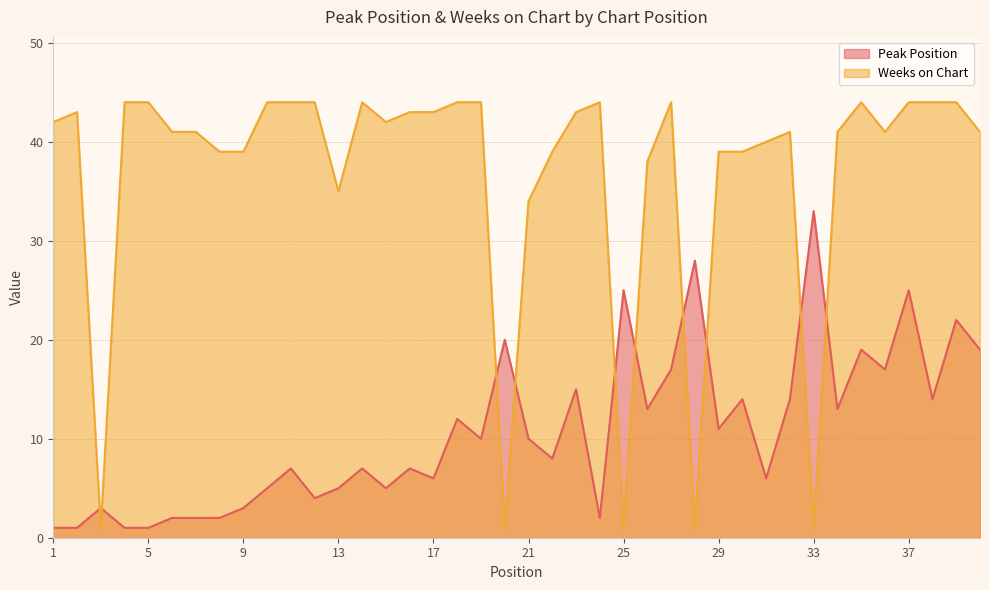

True or false: Peak Position and Weeks on Chart cross at least once.

True